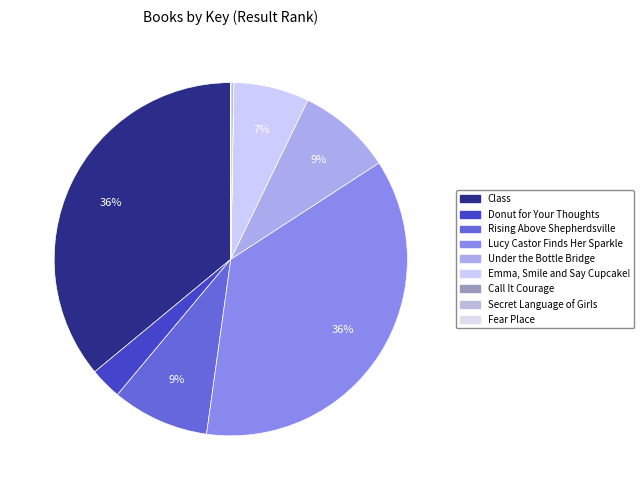

Rank the categories by value from lowest to highest.

Fear Place, Call It Courage, Secret Language of Girls, Donut for Your Thoughts, Emma, Smile and Say Cupcake!, Under the Bottle Bridge, Rising Above Shepherdsville, Class, Lucy Castor Finds Her Sparkle